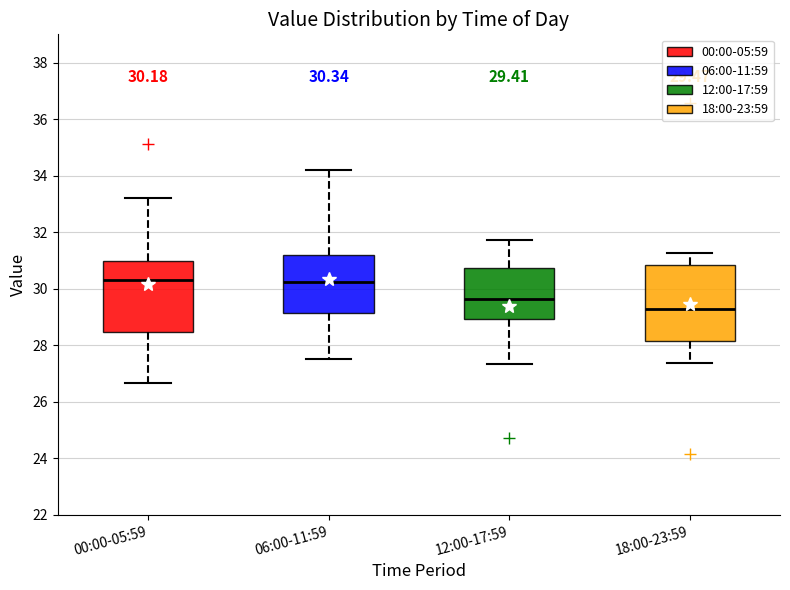

Which box has the lowest median line?

18:00-23:59